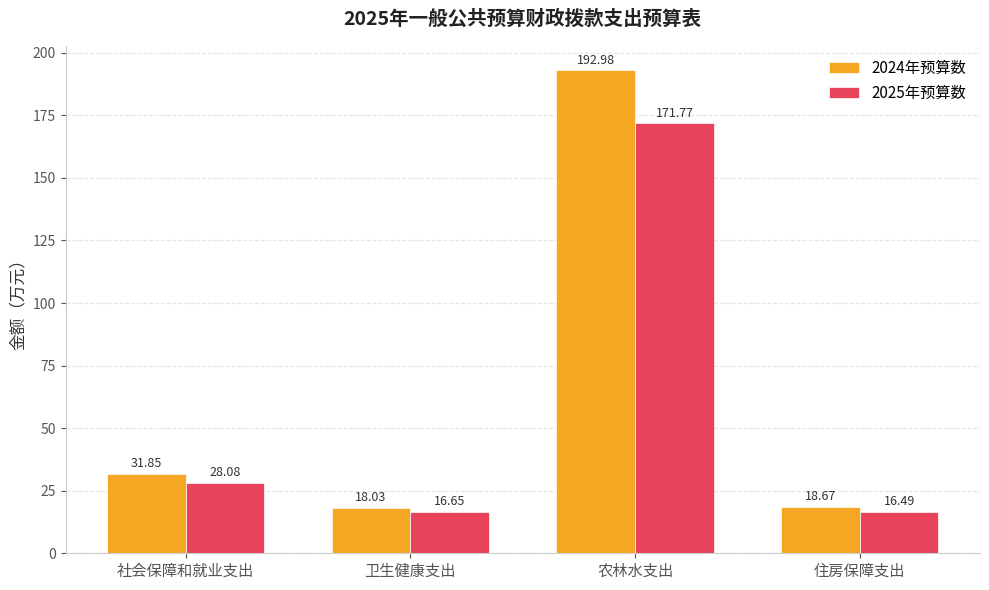

At which category does the chart reach its minimum across all series?

住房保障支出